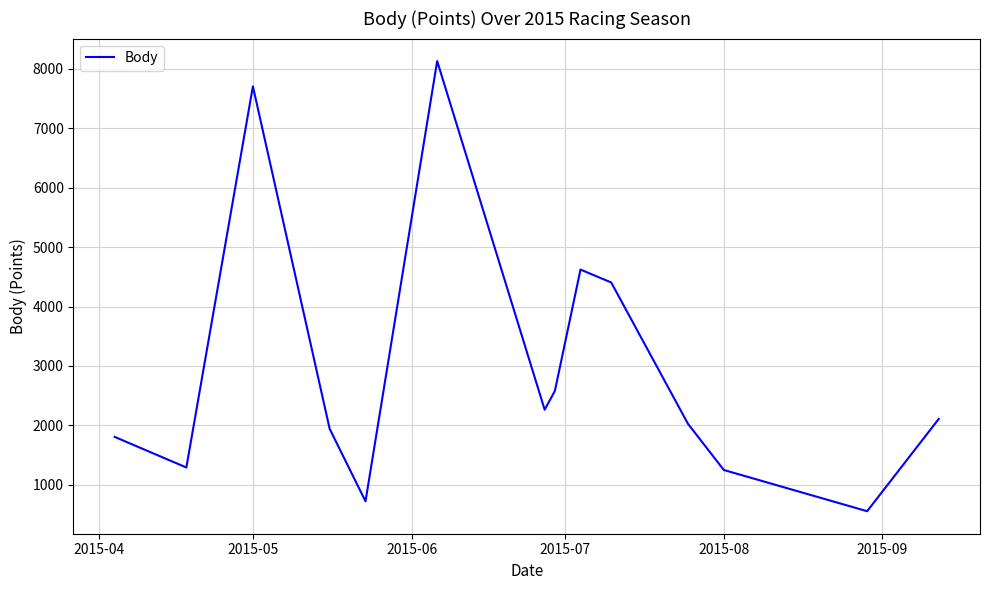

What is the greatest value displayed?

8132